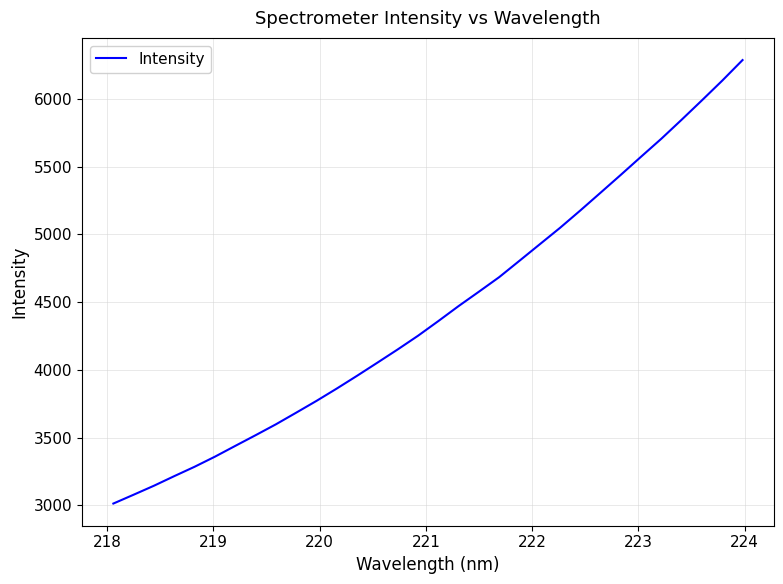

What is the difference between the maximum and minimum values?

3271.9